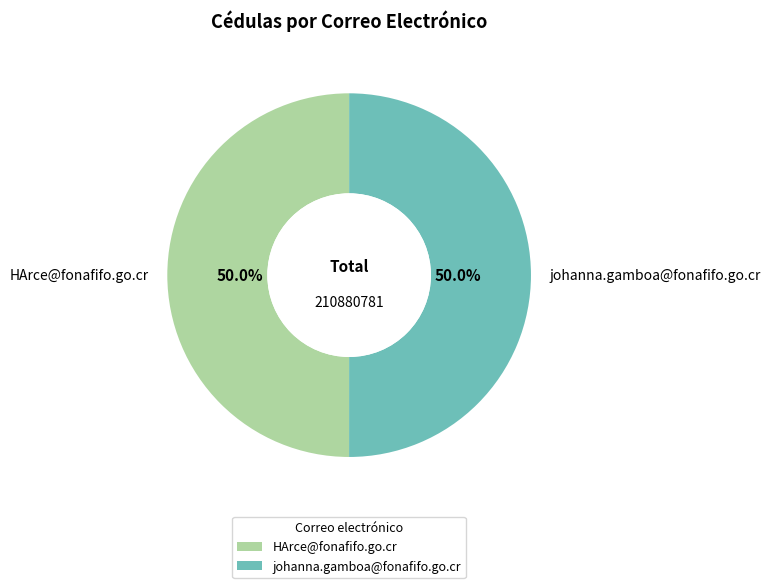

How many segments does this pie chart have?

2